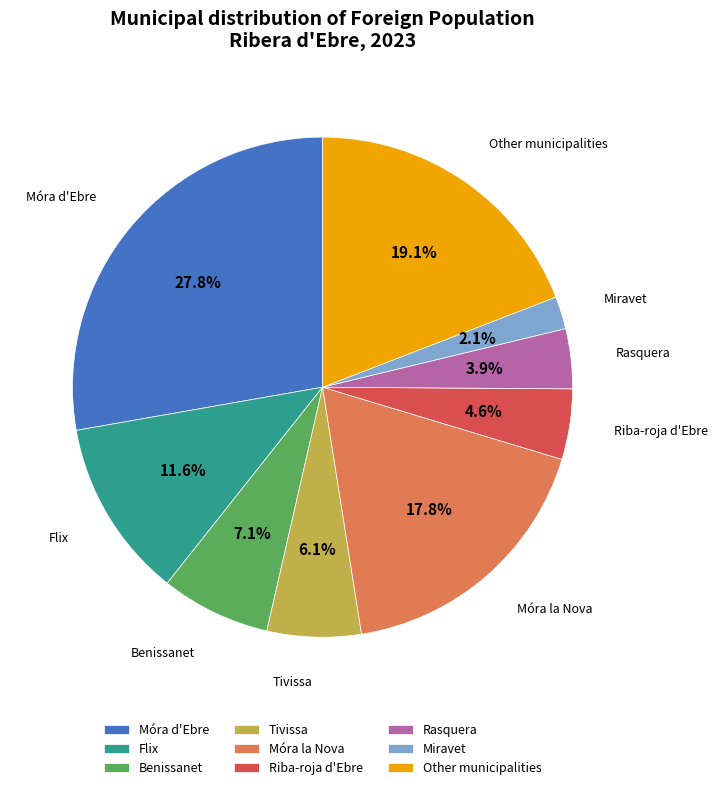

Which category has the smallest portion of the pie?

Miravet